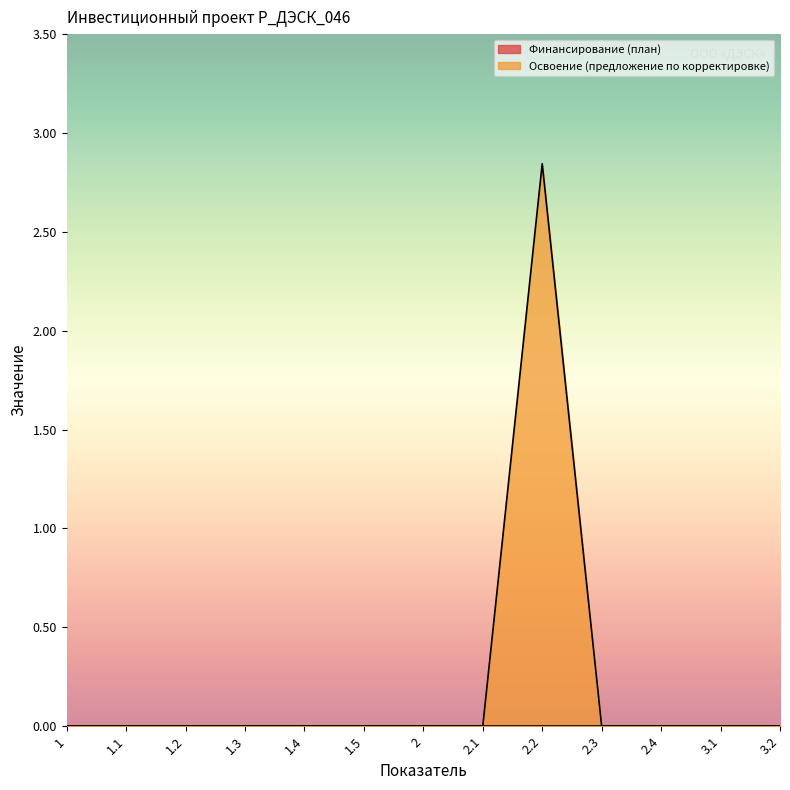

Does the chart display data point markers on the line(s)?

No